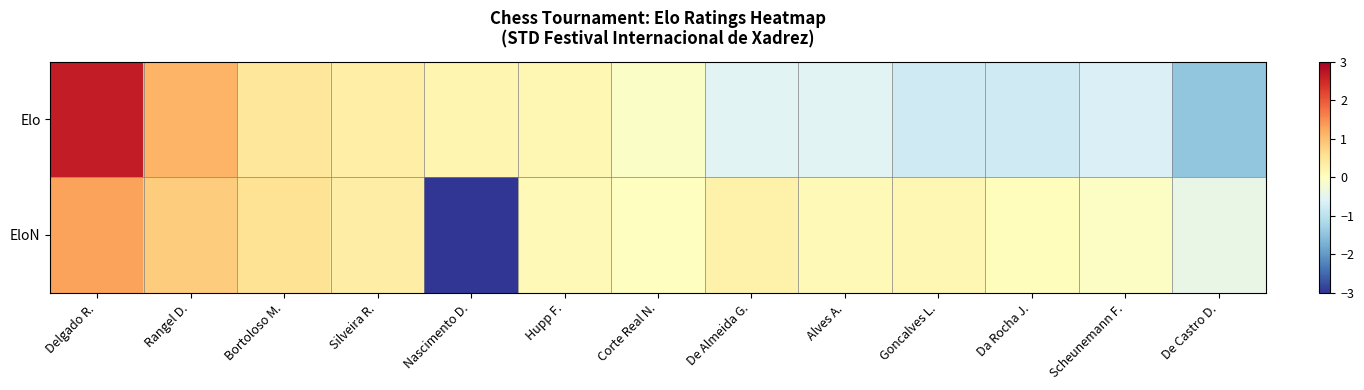

Reading right to left, what are all the values shown in this chart?

Elo: De Castro D.=-1.5	Scheunemann F.=-0.6	Da Rocha J.=-0.8	Goncalves L.=-0.8	Alves A.=-0.6	De Almeida G.=-0.5	Corte Real N.=-0.1	Hupp F.=0.1	Nascimento D.=0.2	Silveira R.=0.3	Bortoloso M.=0.5	Rangel D.=1.1	Delgado R.=2.6
EloN: De Castro D.=-0.4	Scheunemann F.=-0.1	Da Rocha J.=0.0	Goncalves L.=0.1	Alves A.=0.1	De Almeida G.=0.2	Corte Real N.=-0.0	Hupp F.=0.1	Nascimento D.=-3.2	Silveira R.=0.3	Bortoloso M.=0.5	Rangel D.=0.8	Delgado R.=1.3